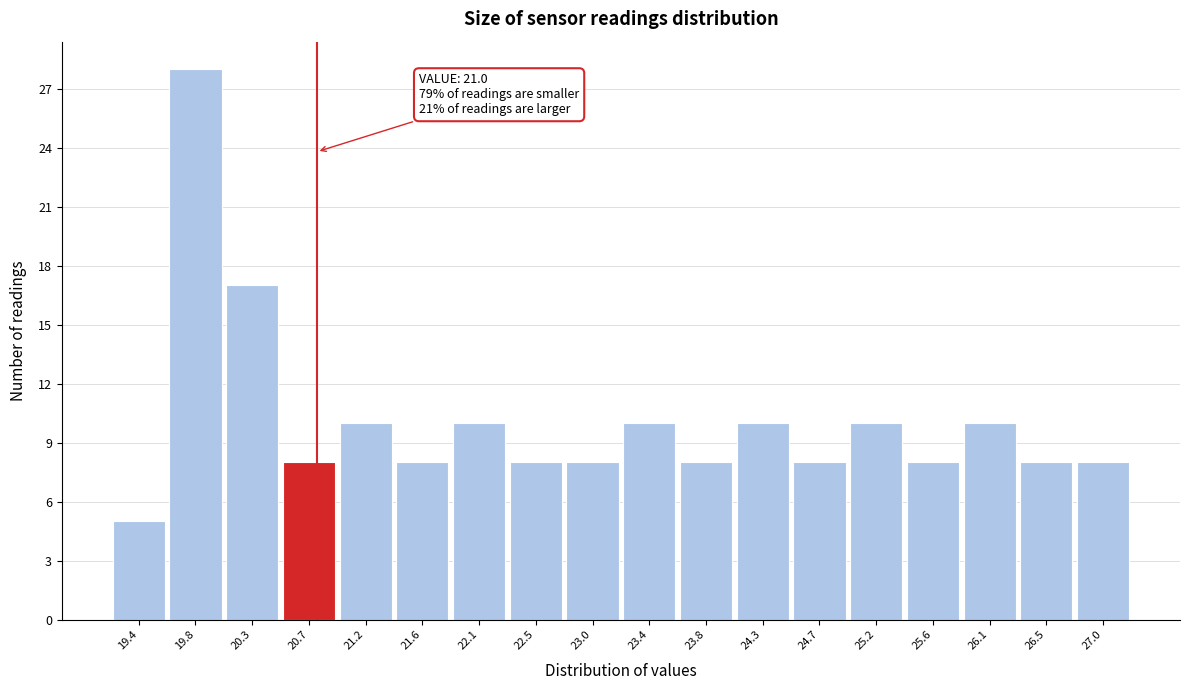

Reading left to right, what are all the values shown in this chart?

19.4=5	19.8=28	20.3=17	20.7=8	21.2=10	21.6=8	22.1=10	22.5=8	23.0=8	23.4=10	23.8=8	24.3=10	24.7=8	25.2=10	25.6=8	26.1=10	26.5=8	27.0=8